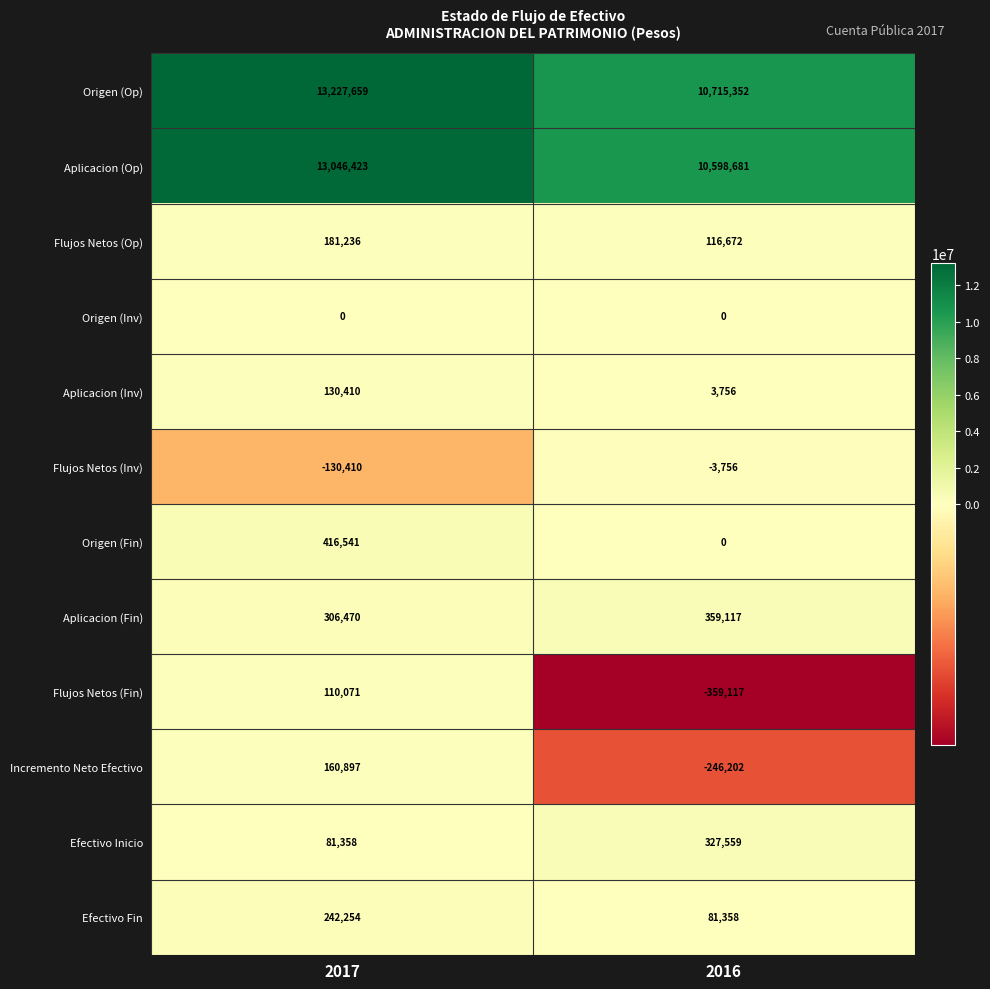

At which category is the sum across all series the highest?

2017